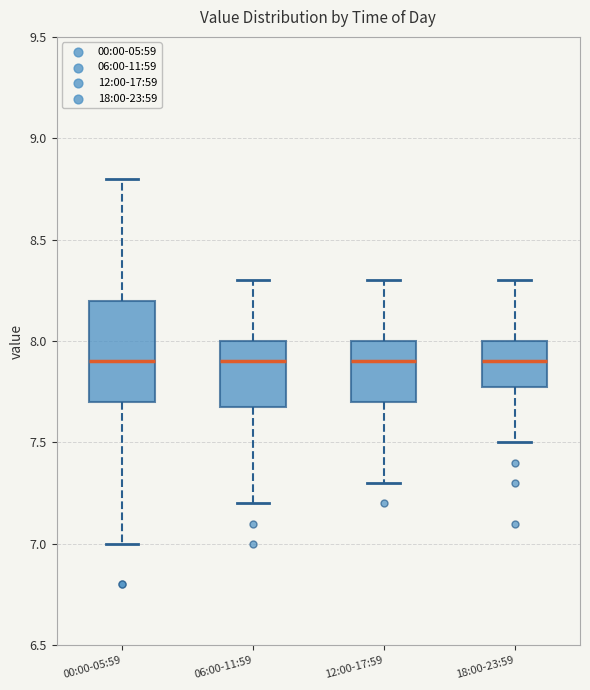

Where does the lower whisker of the box for 18:00-23:59 end on the y-axis? The values are not printed on the chart, so give them approximately, as read against the axis.

7.5